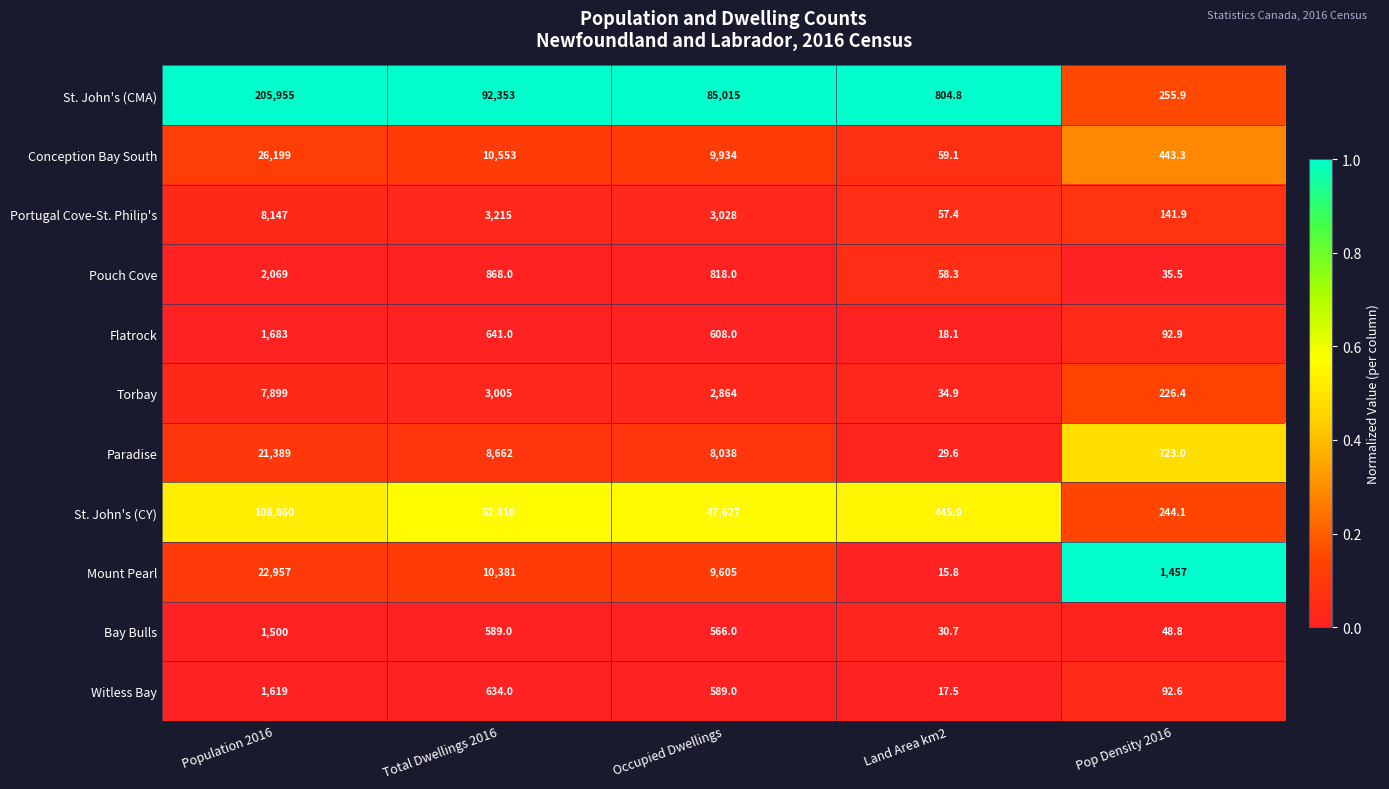

What is the sum of all Witless Bay values?

2952.1